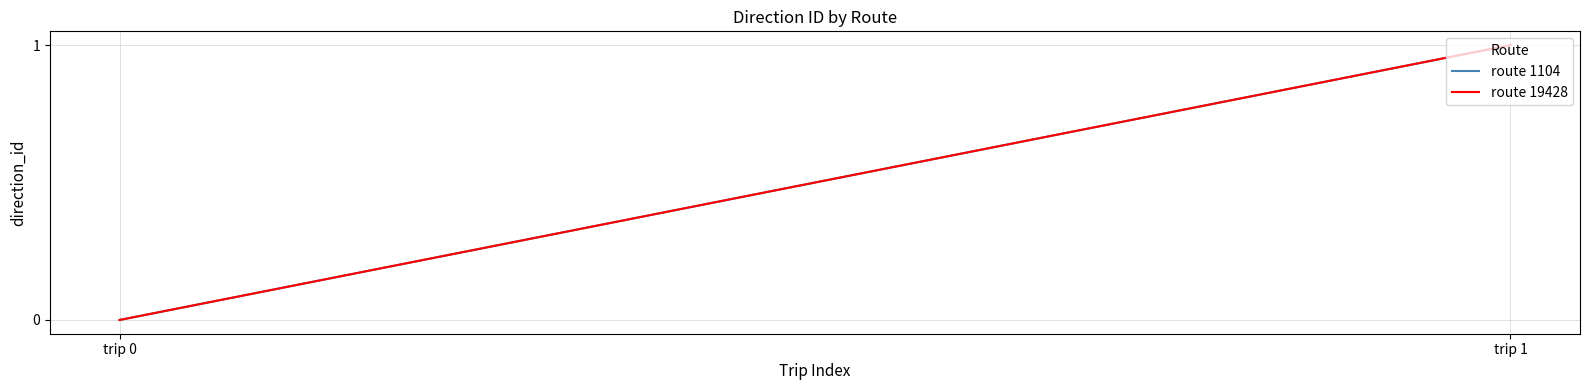

List the series in order of their peak value, highest first.

route 1104, route 19428